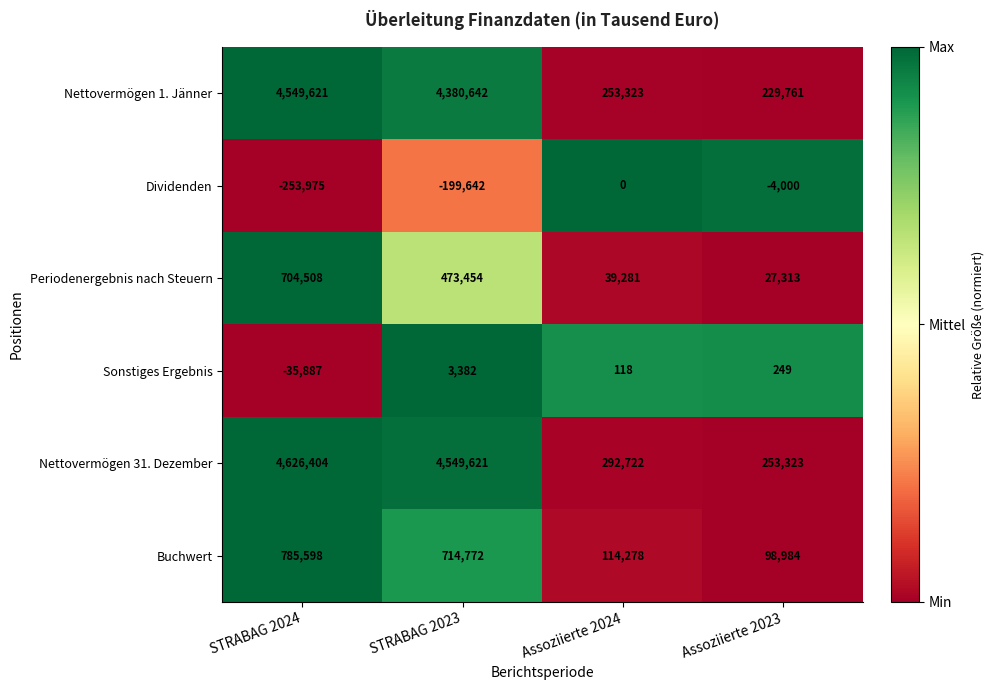

Reading left to right, extract all data points from this chart.

Nettovermögen 1. Jänner: STRABAG 2024=4549621	STRABAG 2023=4380642	Assoziierte 2024=253323	Assoziierte 2023=229761
Dividenden: STRABAG 2024=-253975	STRABAG 2023=-199642	Assoziierte 2024=0	Assoziierte 2023=-4000
Periodenergebnis nach Steuern: STRABAG 2024=704508	STRABAG 2023=473454	Assoziierte 2024=39281	Assoziierte 2023=27313
Sonstiges Ergebnis: STRABAG 2024=-35887	STRABAG 2023=3382	Assoziierte 2024=118	Assoziierte 2023=249
Nettovermögen 31. Dezember: STRABAG 2024=4626404	STRABAG 2023=4549621	Assoziierte 2024=292722	Assoziierte 2023=253323
Buchwert: STRABAG 2024=785598	STRABAG 2023=714772	Assoziierte 2024=114278	Assoziierte 2023=98984